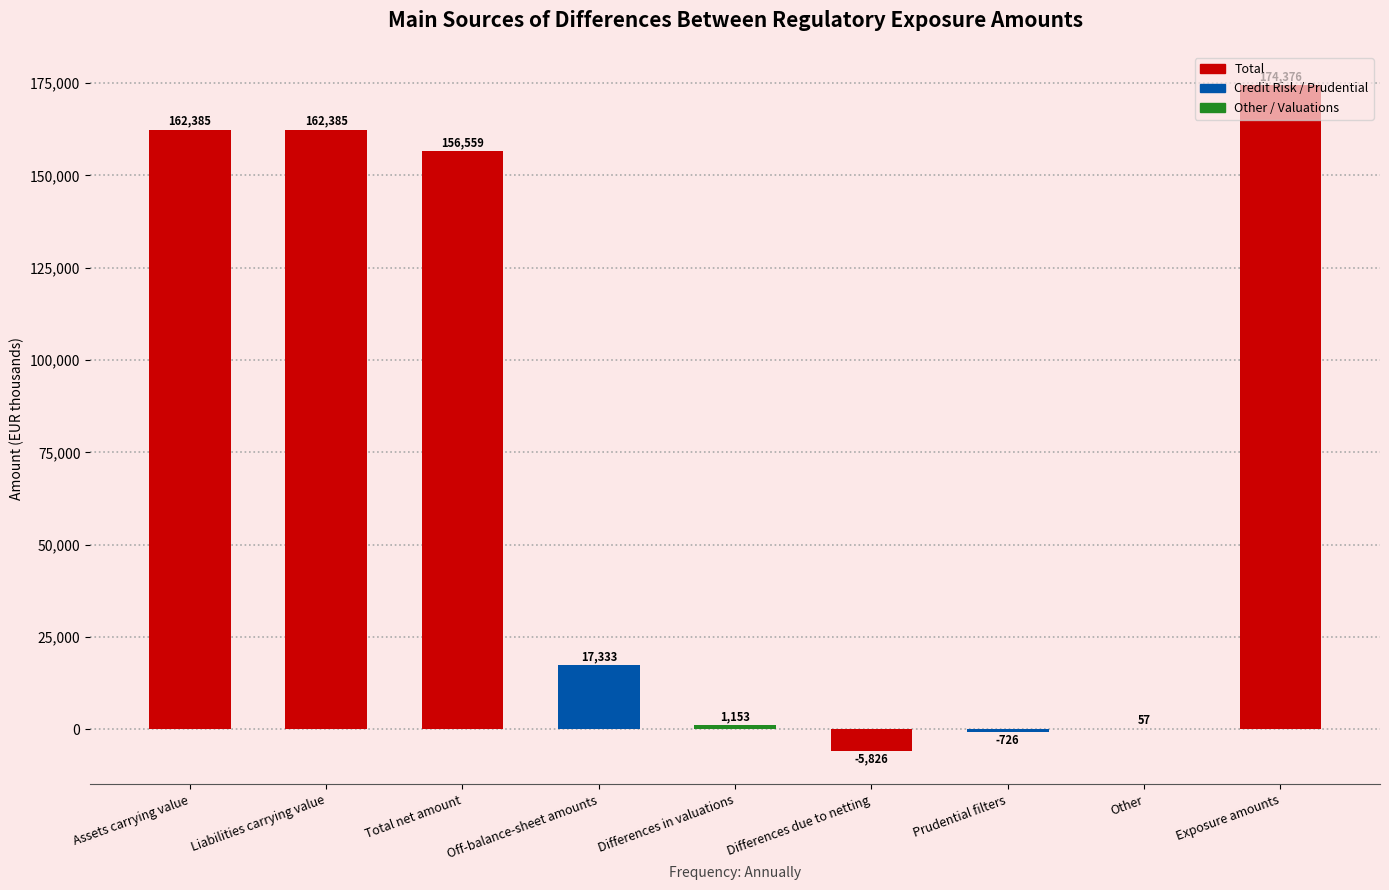

Between Off-balance-sheet amounts and Liabilities carrying value, which is larger?

Liabilities carrying value